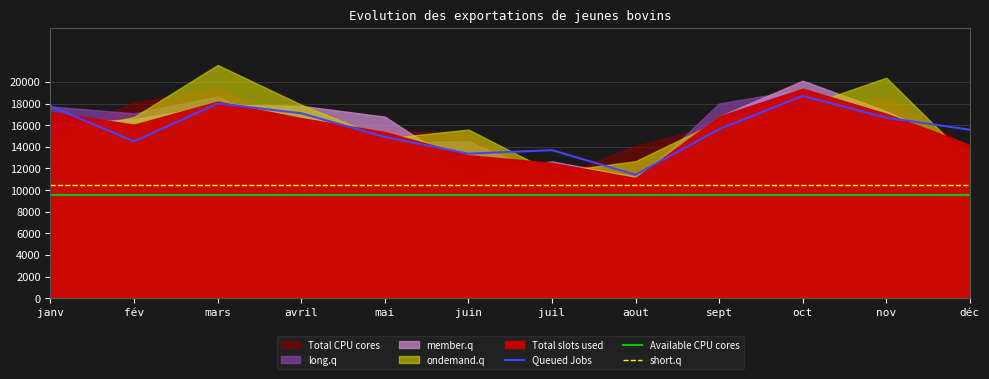

Does the chart display data point markers on the line(s)?

No